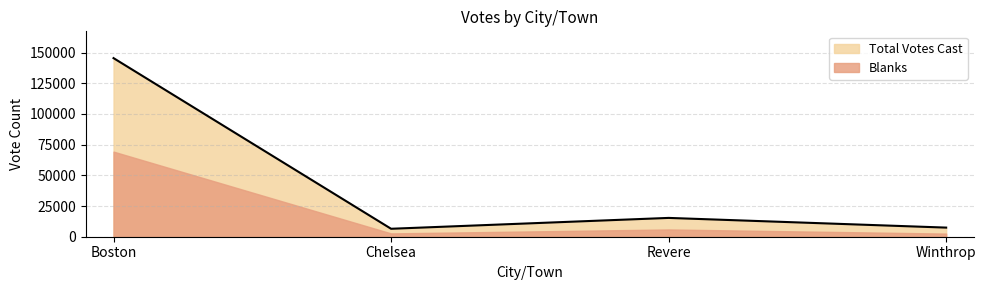

What is the label of the 3rd point from the left?

Revere